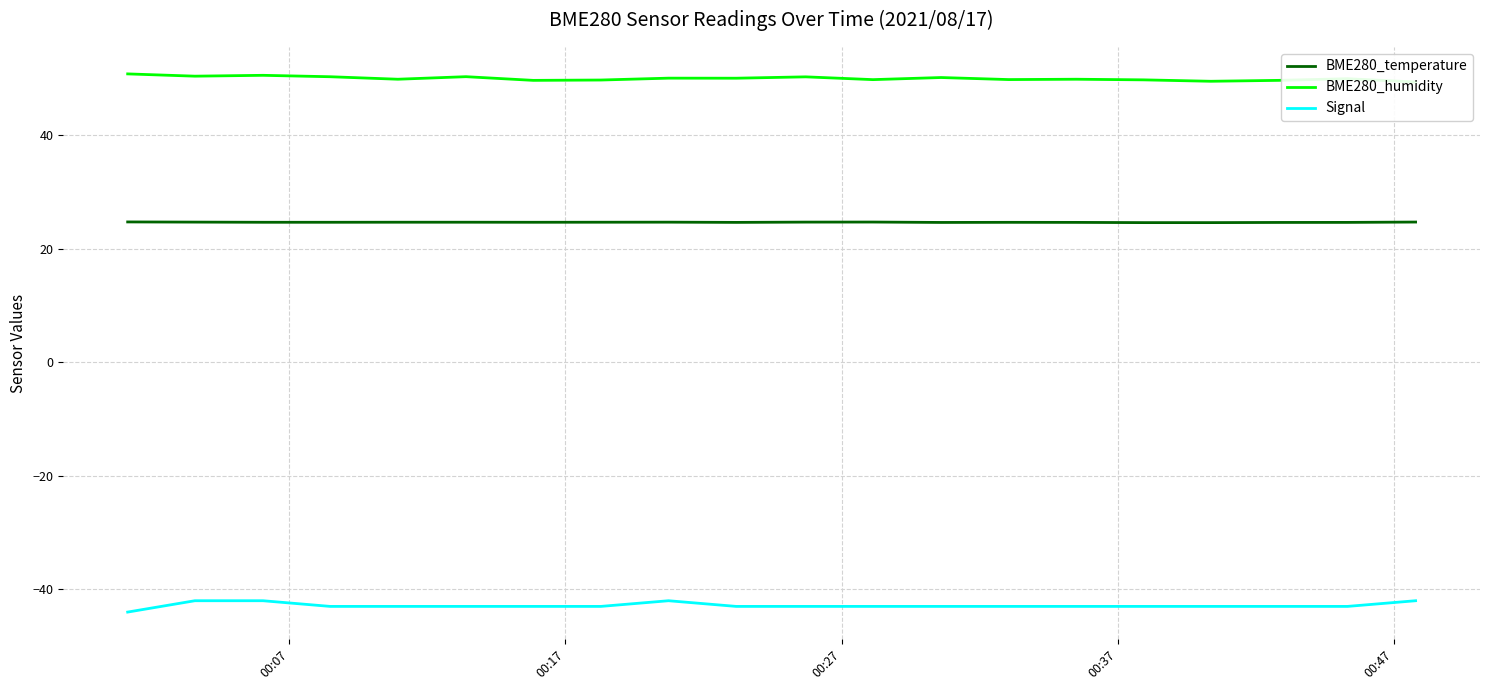

What is the lowest value of the BME280_temperature series?

24.6